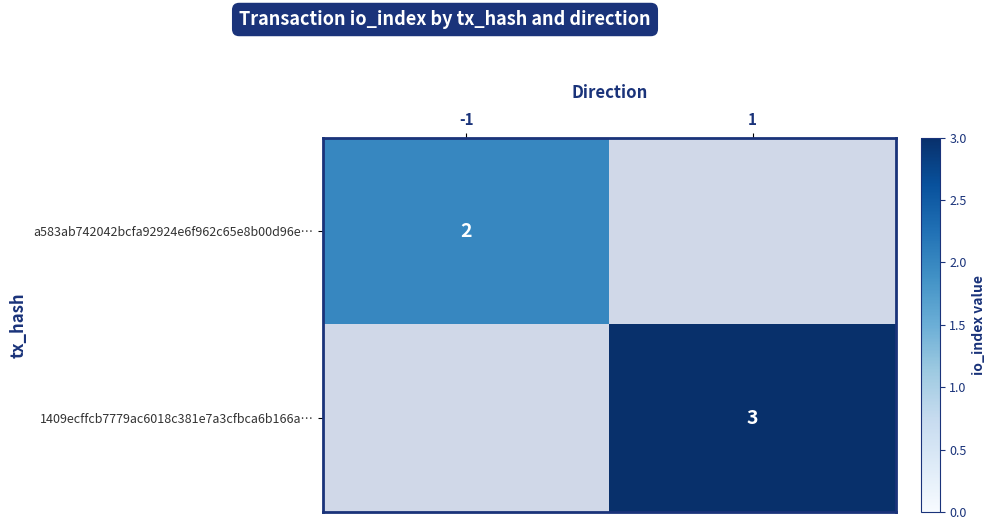

The value of 1409ecffcb7779ac6018c381e7a3cfbca6b166a… at 1 is 3. True or false?

True